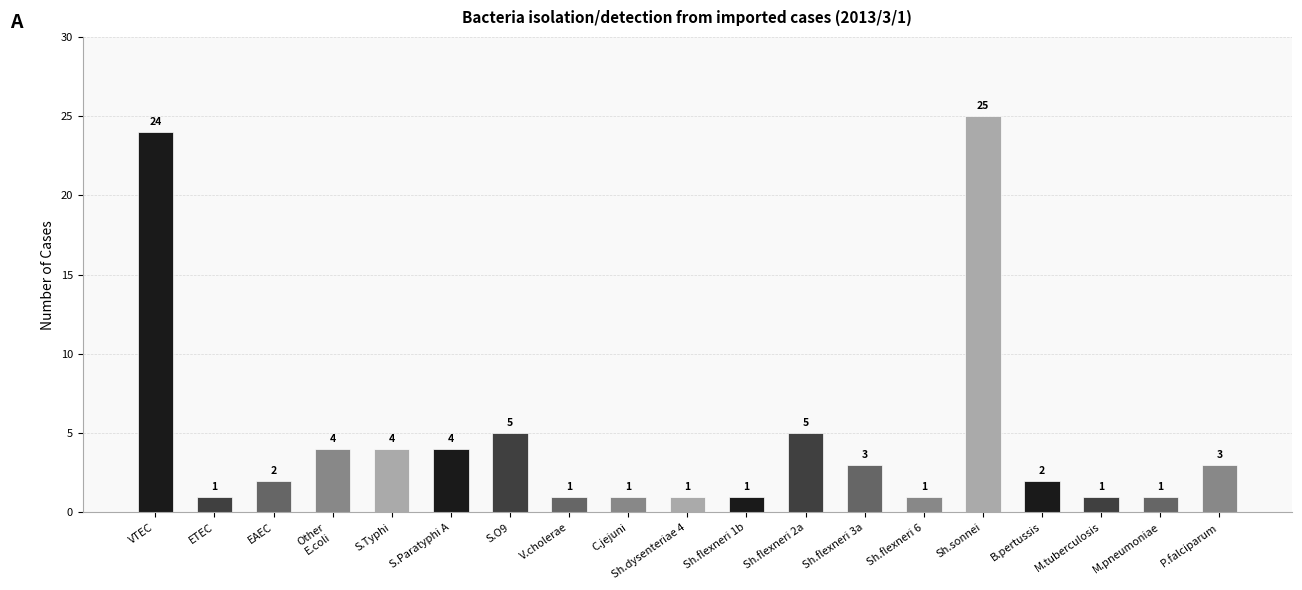

What is the maximum value shown in the chart?

25